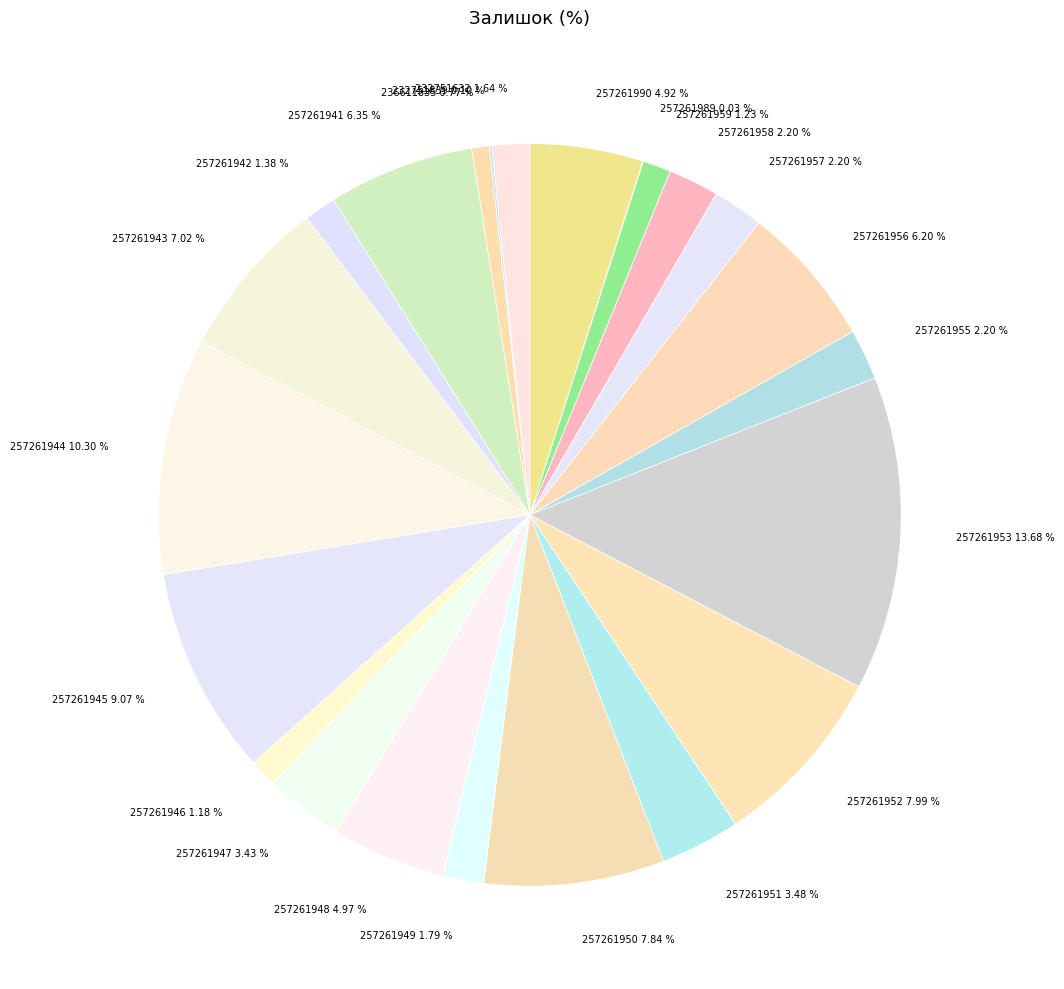

Between 257261948 and 257261944, which is larger?

257261944